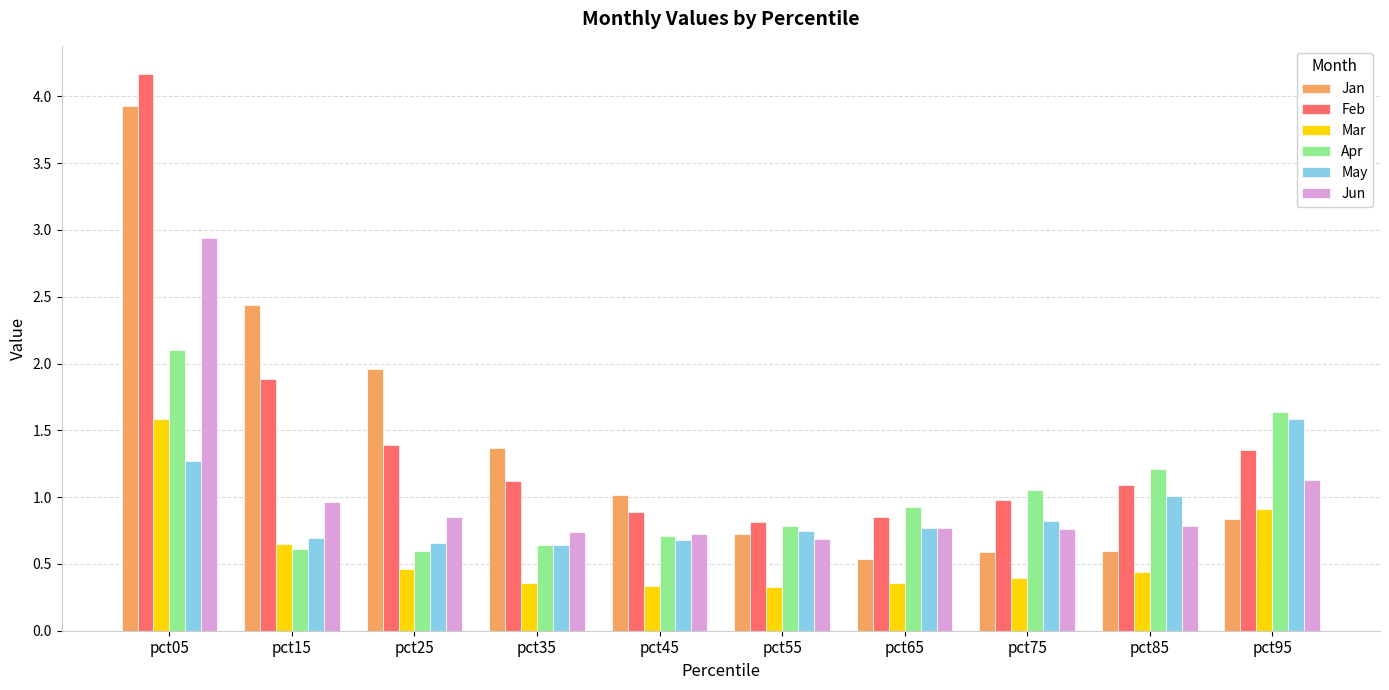

At how many categories does at least one series exceed 2?

2